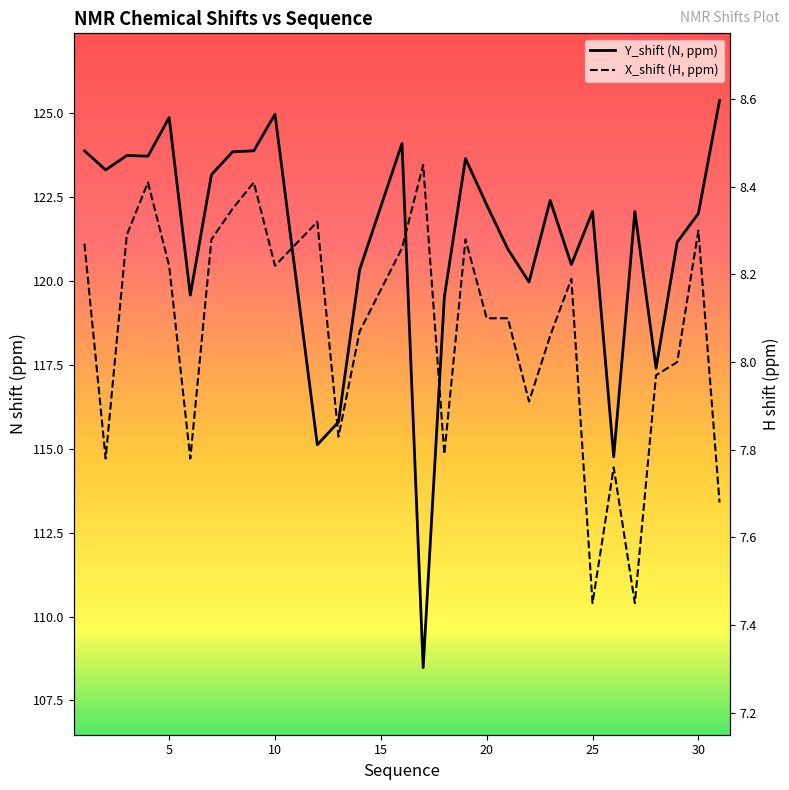

True or false: X_shift has more than 0 points higher than both neighbors.

True